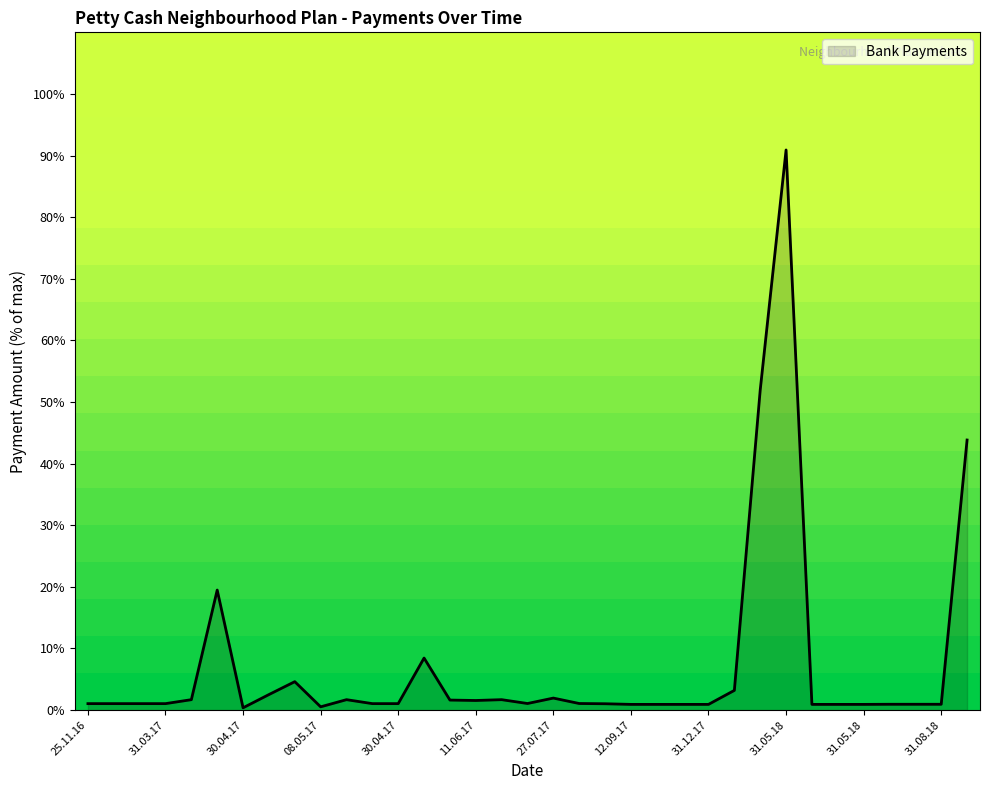

What is the difference between the maximum and minimum values?

90.5